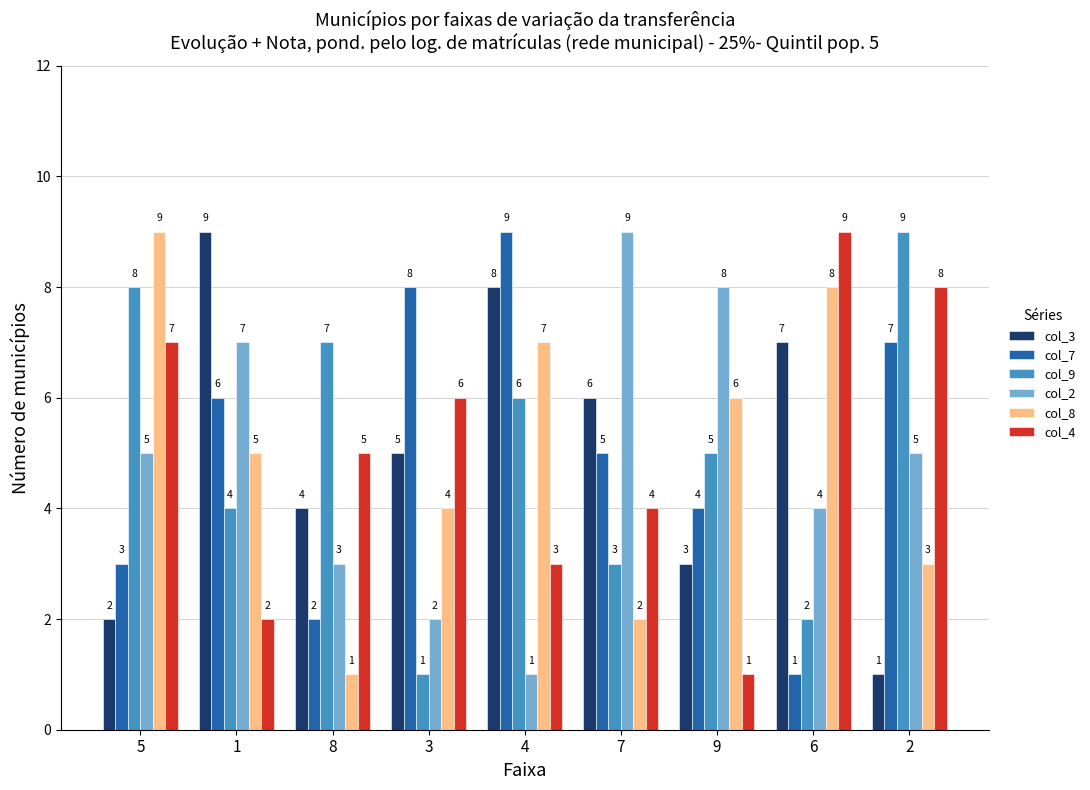

At which label does col_2 reach its minimum?

4